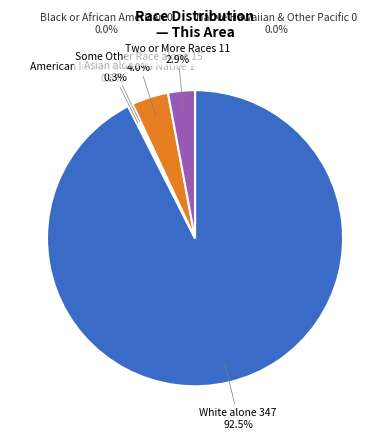

Which category accounts for the majority?

White alone